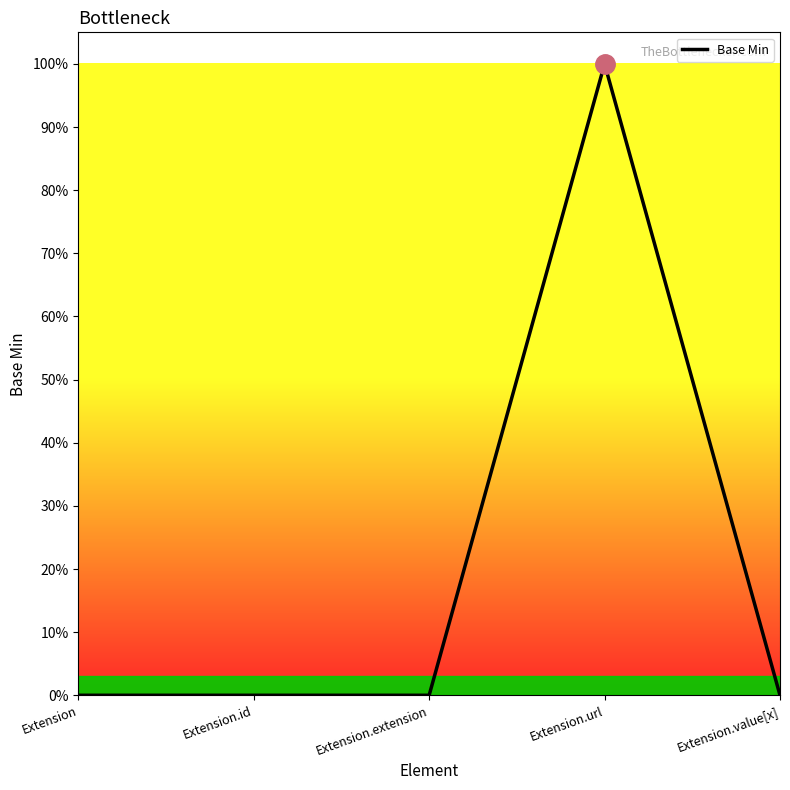

Reading left to right, transcribe all the data shown in this chart.

0	0	0	1	0